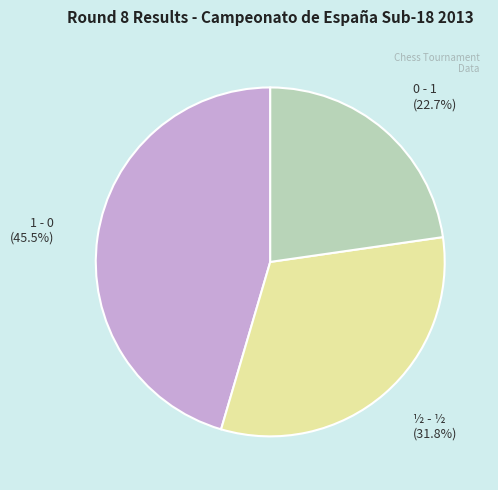

Rank the categories by value from lowest to highest.

0 - 1, ½ - ½, 1 - 0